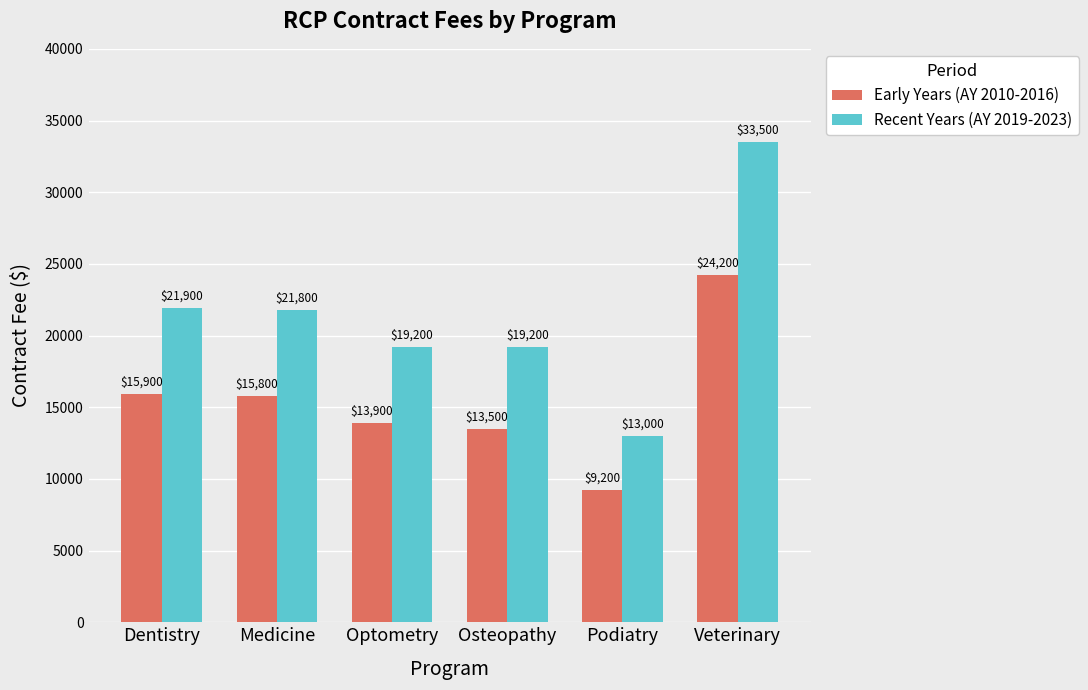

At which label is Early Years (AY 2010-2016) closest to 16700?

Dentistry